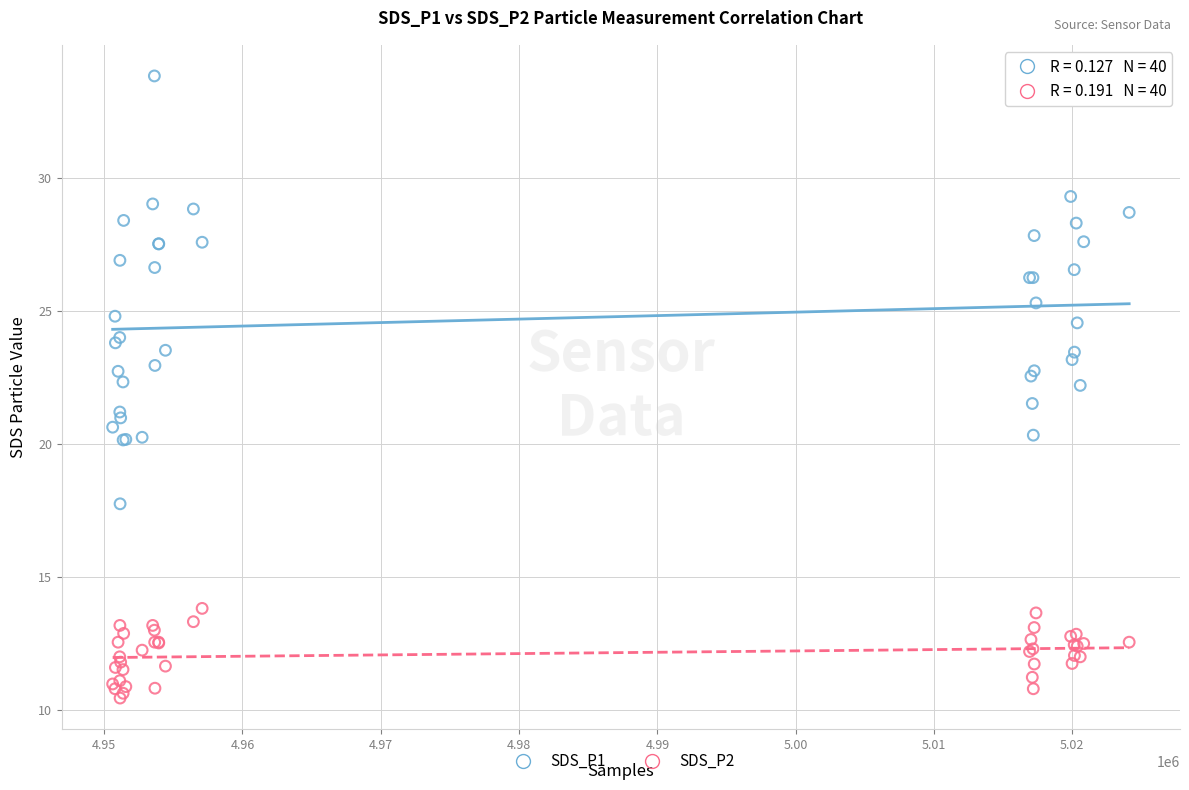

Which series contains the lowest Y value?

SDS_P2